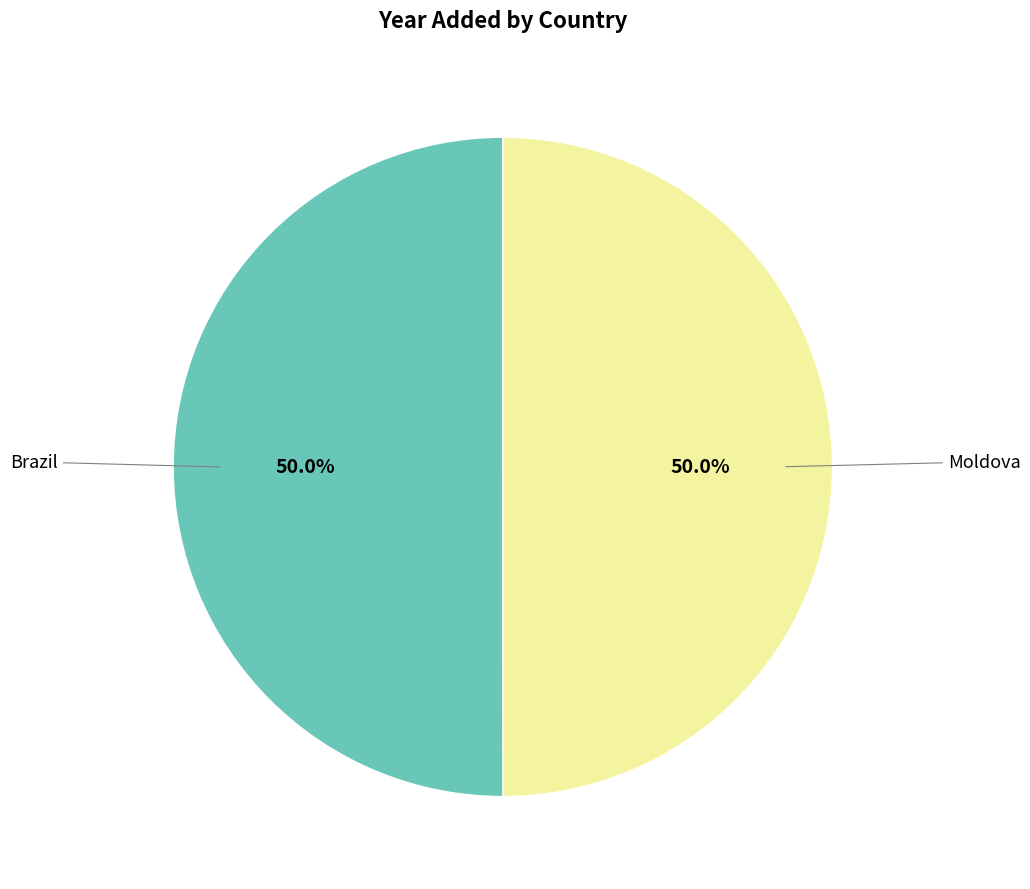

How many segments does this pie chart have?

2